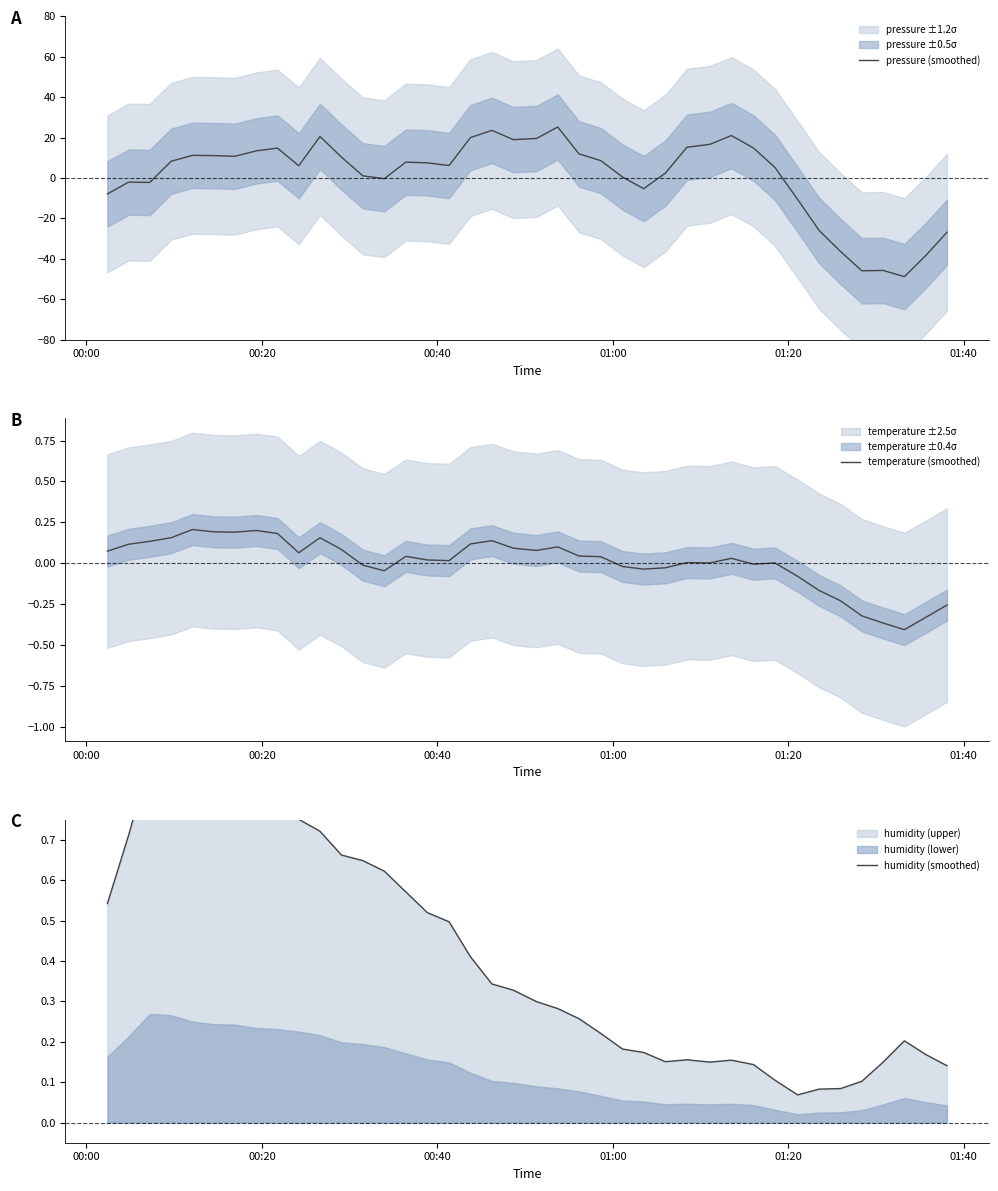

Which series has the largest total across all categories?

pressure (smoothed)